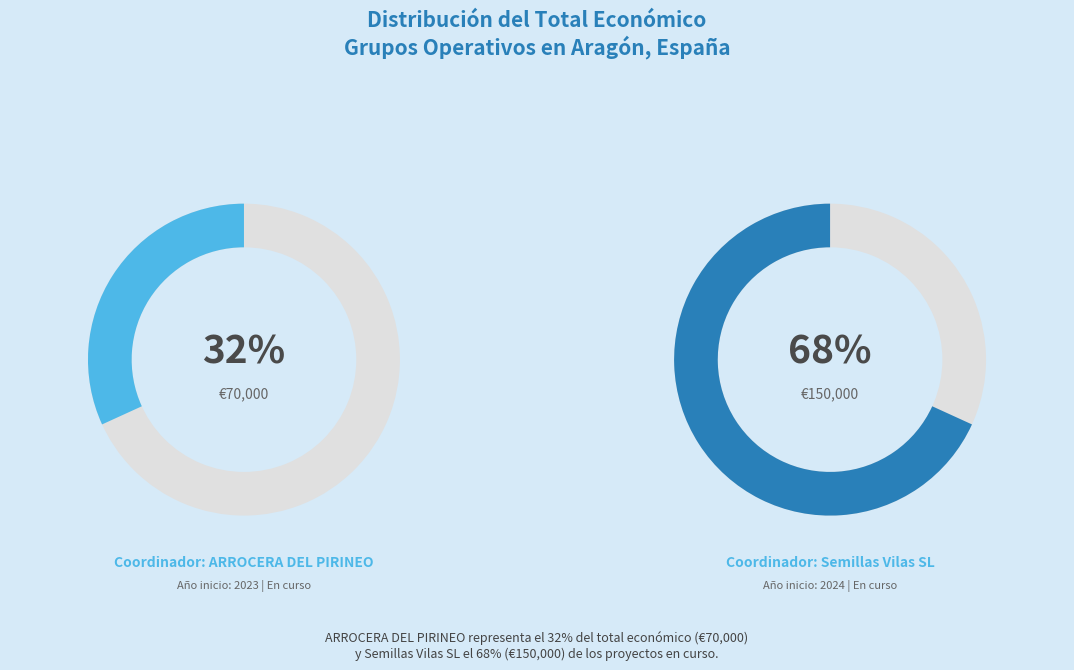

How many slices are in this pie chart?

2